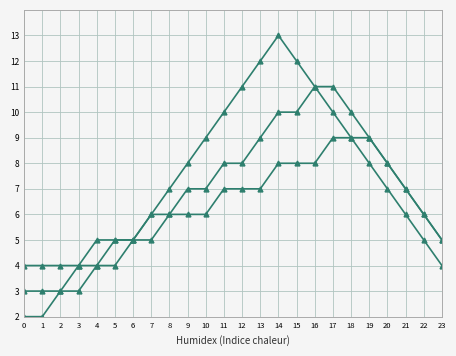

The value of Series A at 8 is 7. True or false?

True